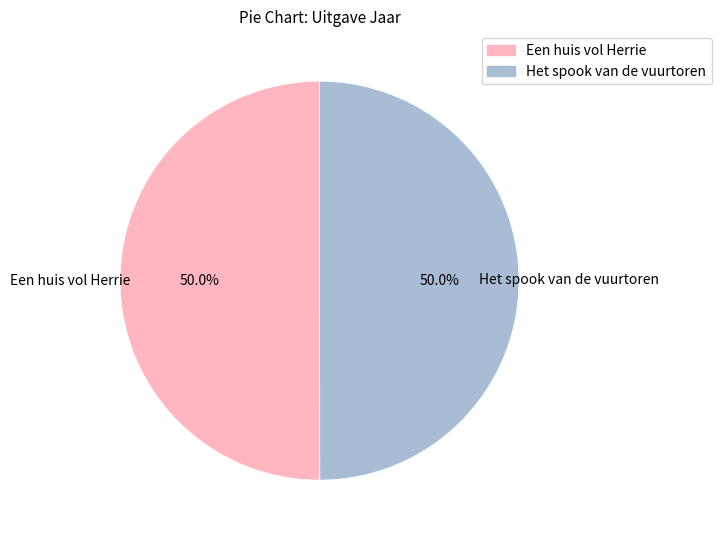

The Een huis vol Herrie slice represents 64% of the pie. True or false?

False